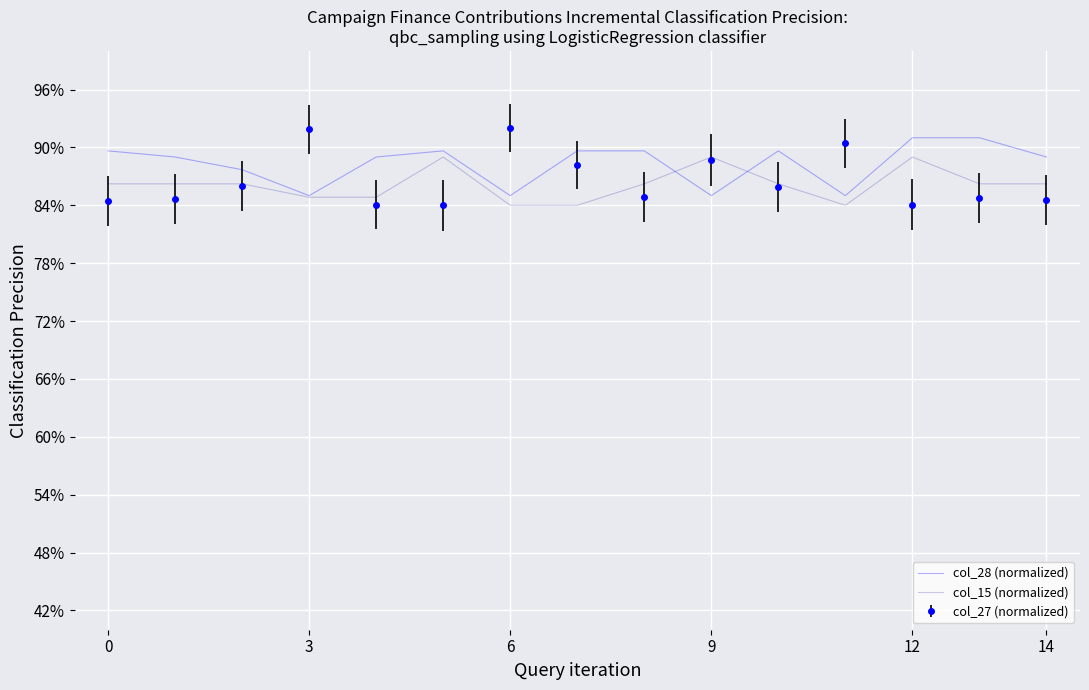

What are all the series names shown in the legend?

col_28 (normalized), col_15 (normalized), col_27 (normalized)